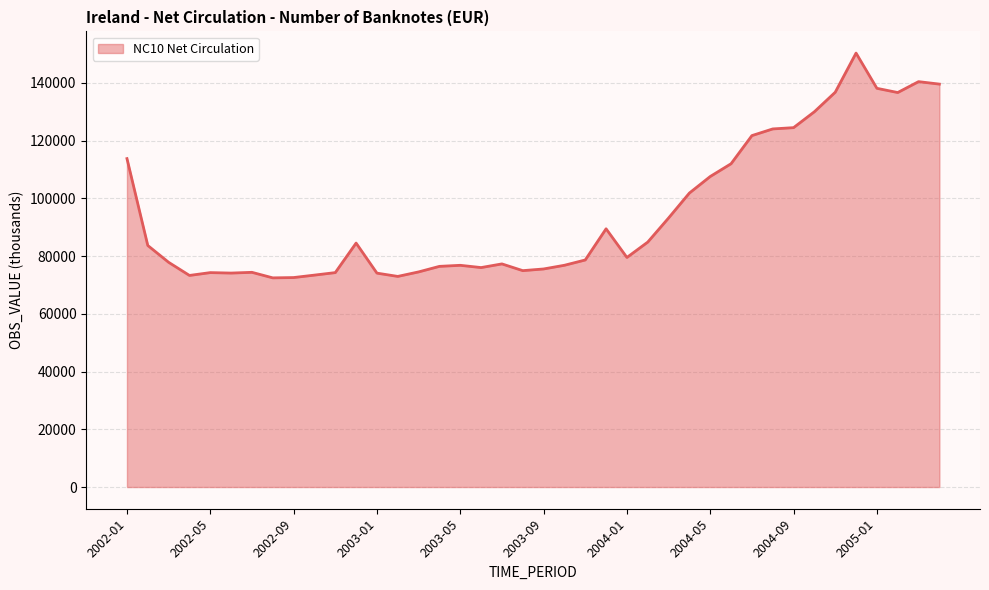

What is the minimum value shown in the chart?

72472.7